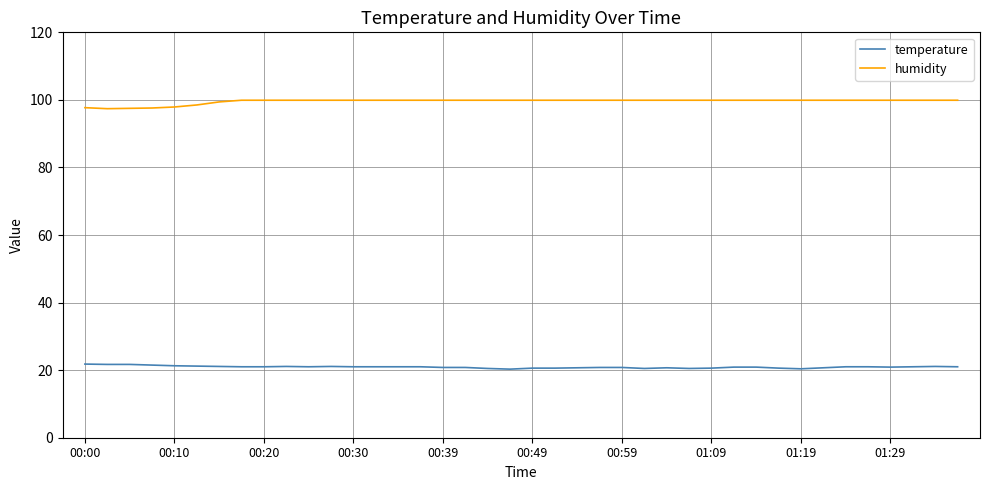

True or false: humidity and temperature cross at least once.

False